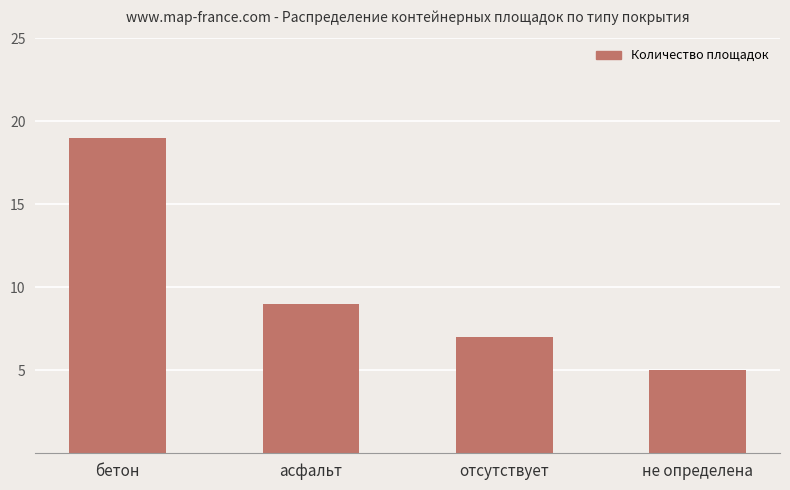

How many values are between 7 and 19?

3